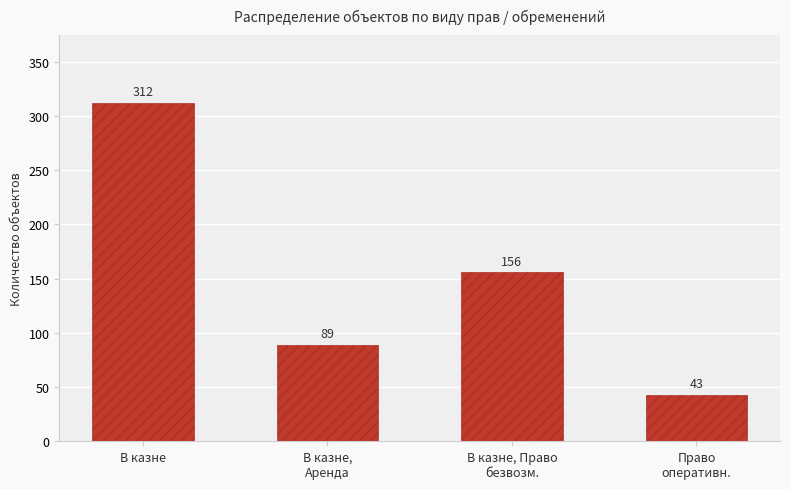

What is the change in value from В казне to В казне, Право
безвозм.?

-156